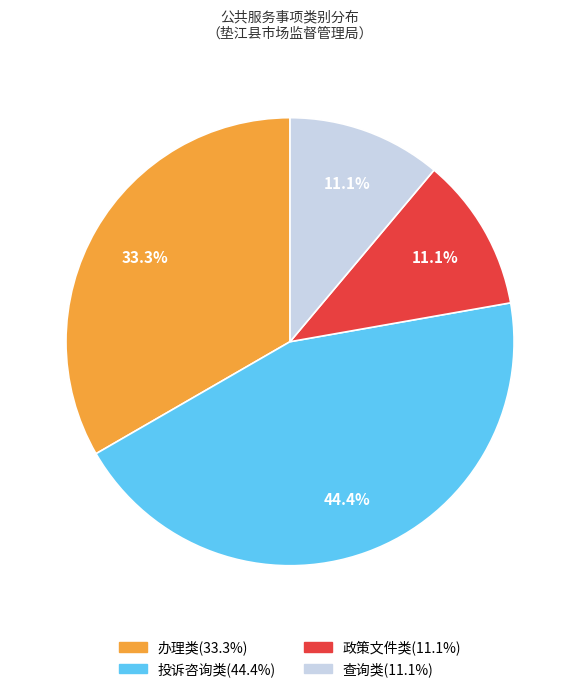

Is there any slice that represents more than half of the pie?

No